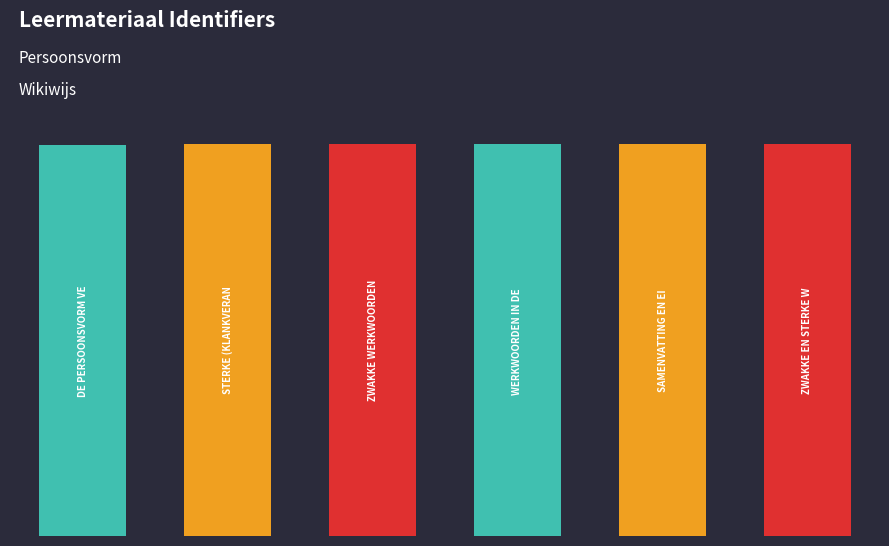

How many bars are there in total?

6